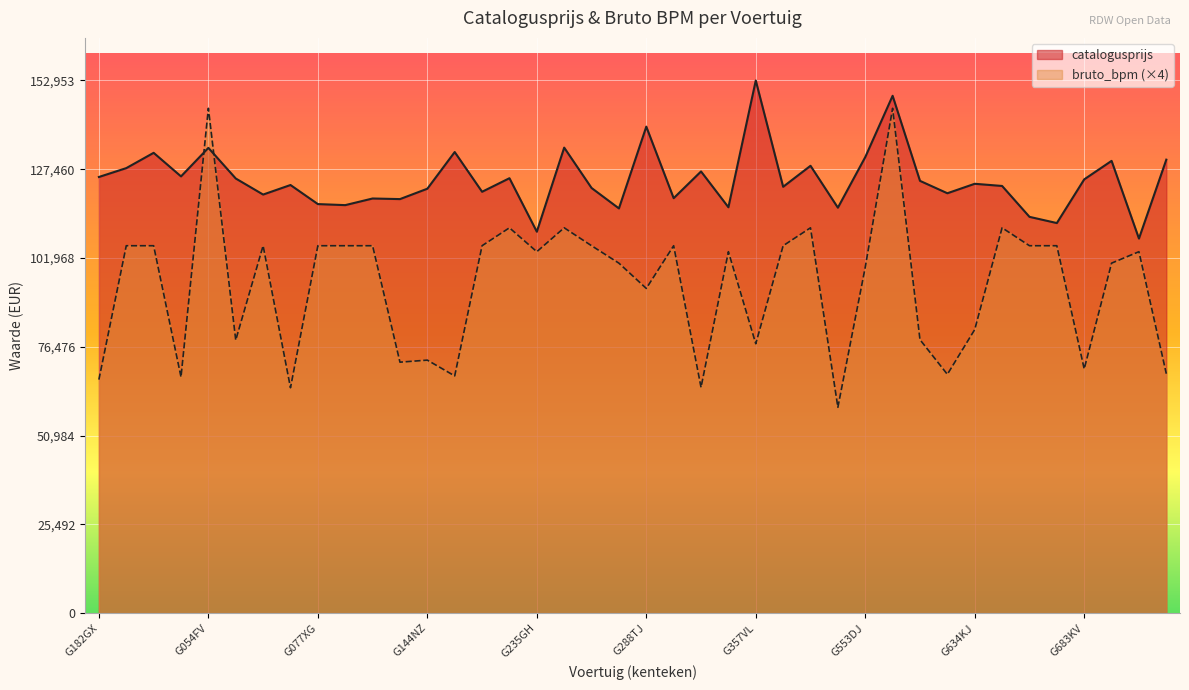

Rank the categories by bruto_bpm value from lowest to highest.

G489JX, G070JV, G348SG, G182GX, G042HV, G151LK, G600TZ, G742KG, G683KV, G141ZB, G144NZ, G357VL, G054PR, G586SH, G634KJ, G288TJ, G553DJ, G275GX, G706NR, G235GH, G349RX, G715VH, G002GN, G028XN, G061XG, G077XG, G118XG, G128DN, G171RR, G272GD, G337SR, G367PZ, G656FB, G668NJ, G228ZV, G258HG, G413KH, G640NP, G054FV, G573KB